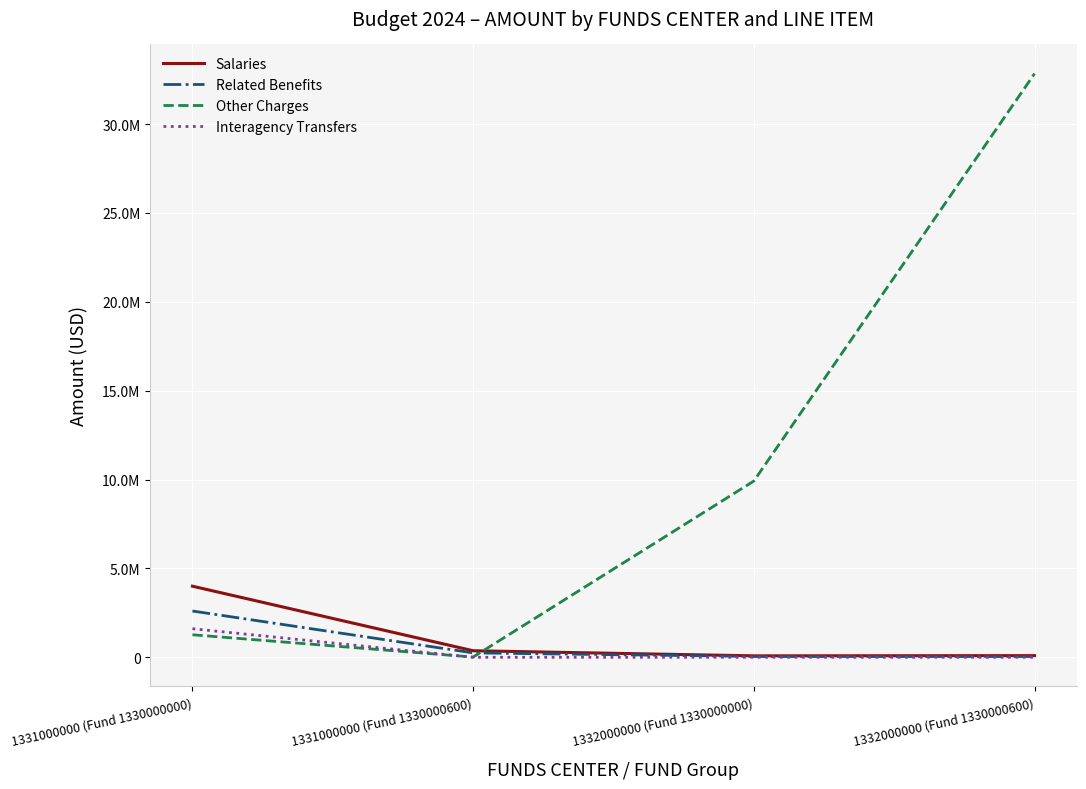

Rank the series at 1331000000 (Fund 1330000600) from lowest to highest value.

Interagency Transfers, Other Charges, Related Benefits, Salaries